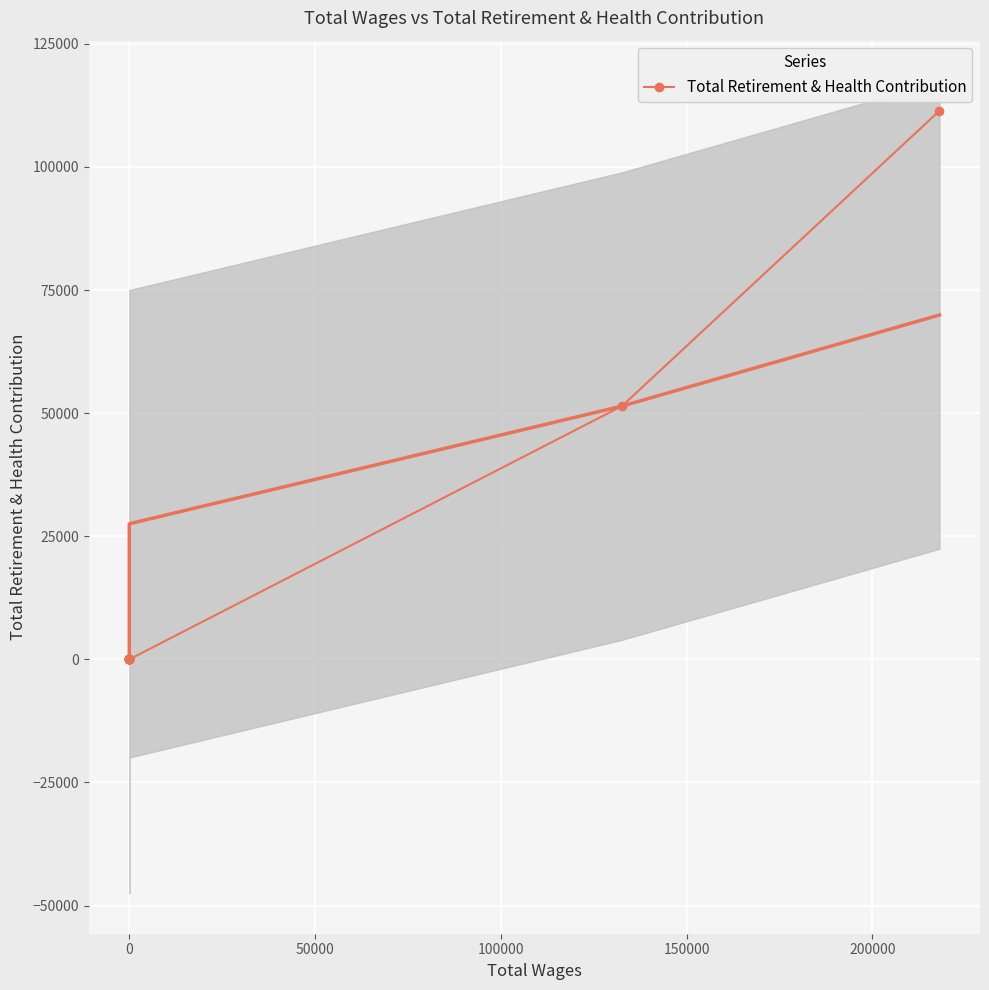

How many lines are shown in the chart?

1